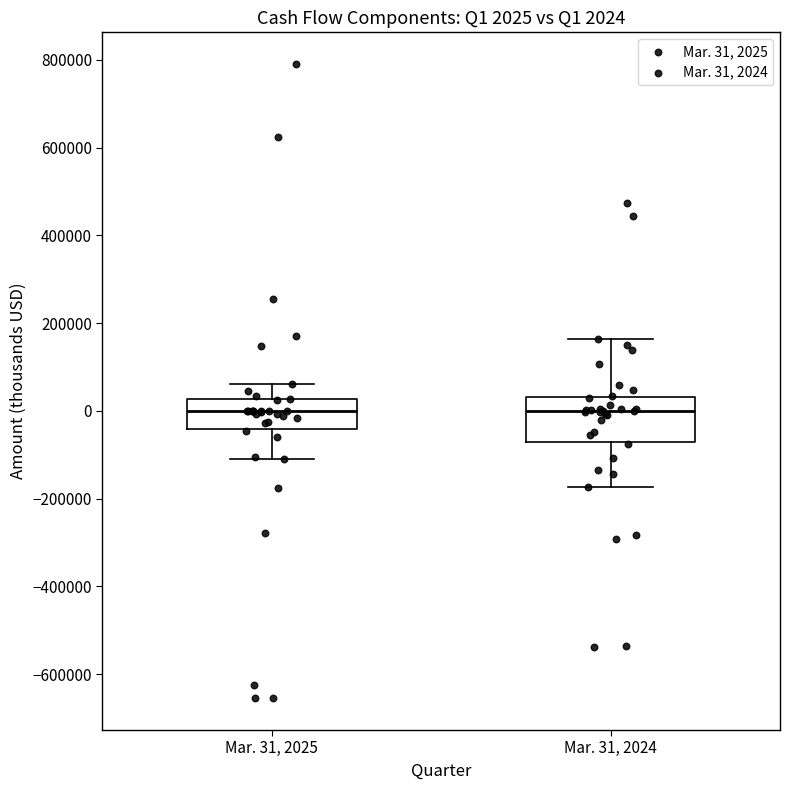

Which box is the tallest, from its lower edge to its upper edge?

Mar. 31, 2024